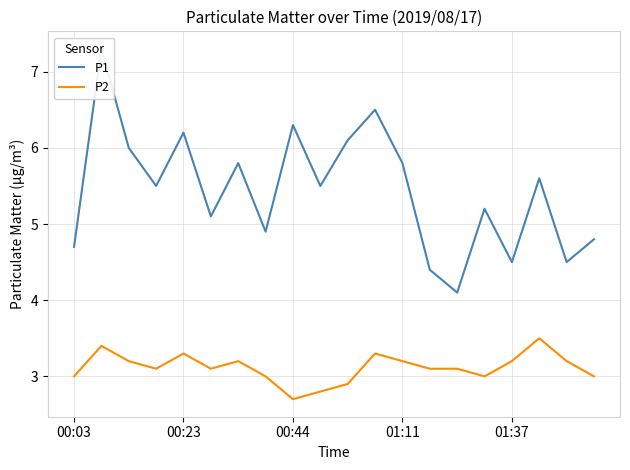

What is the value of the P1 point at the 15th from the left?

4.1